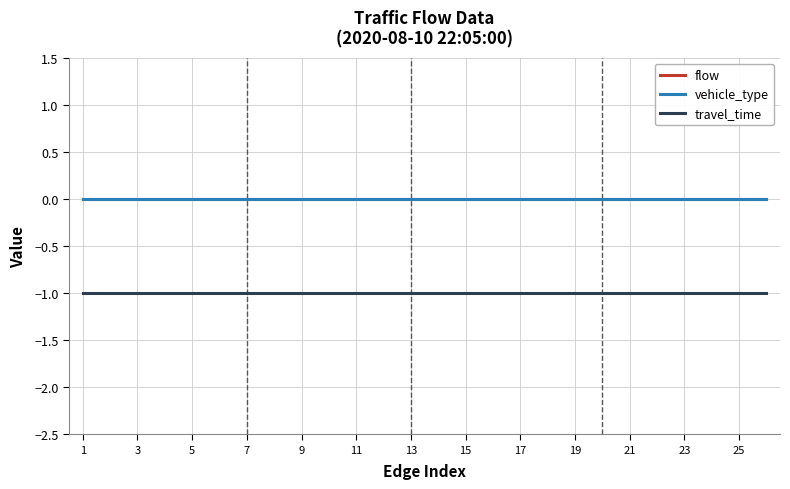

Does the chart display data point markers on the line(s)?

No